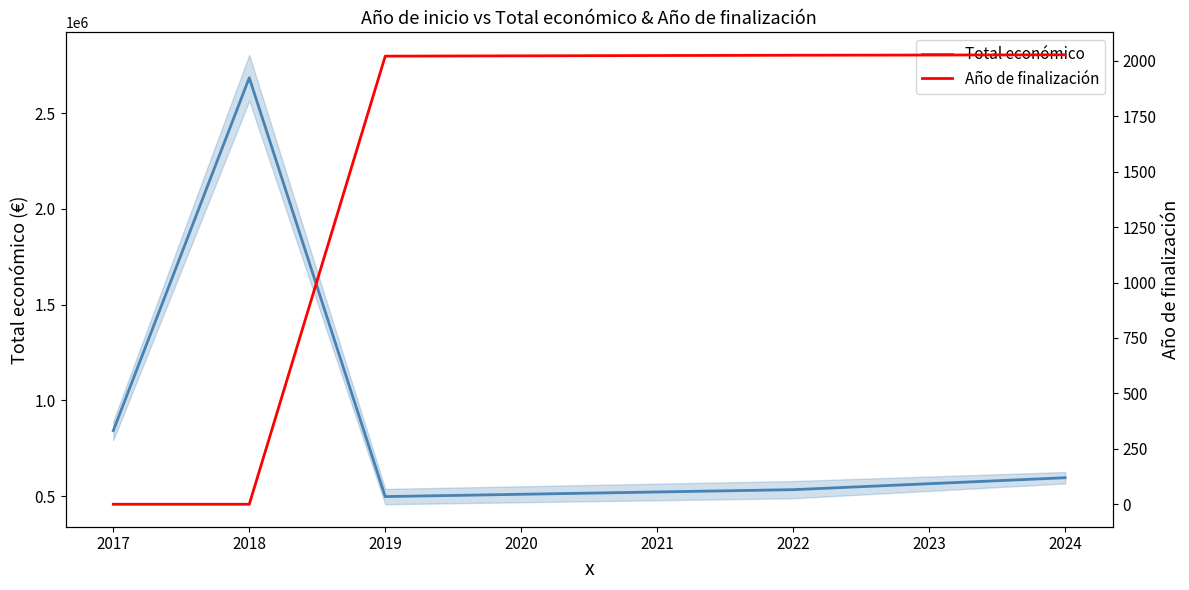

Where is the first local minimum for Total económico?

2019